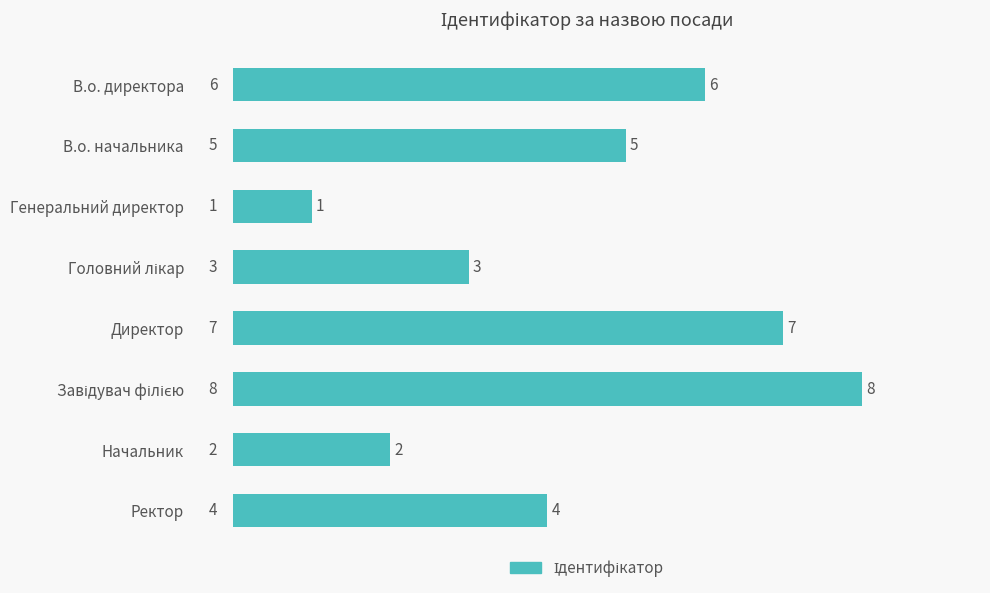

What is the maximum value shown in the chart?

8